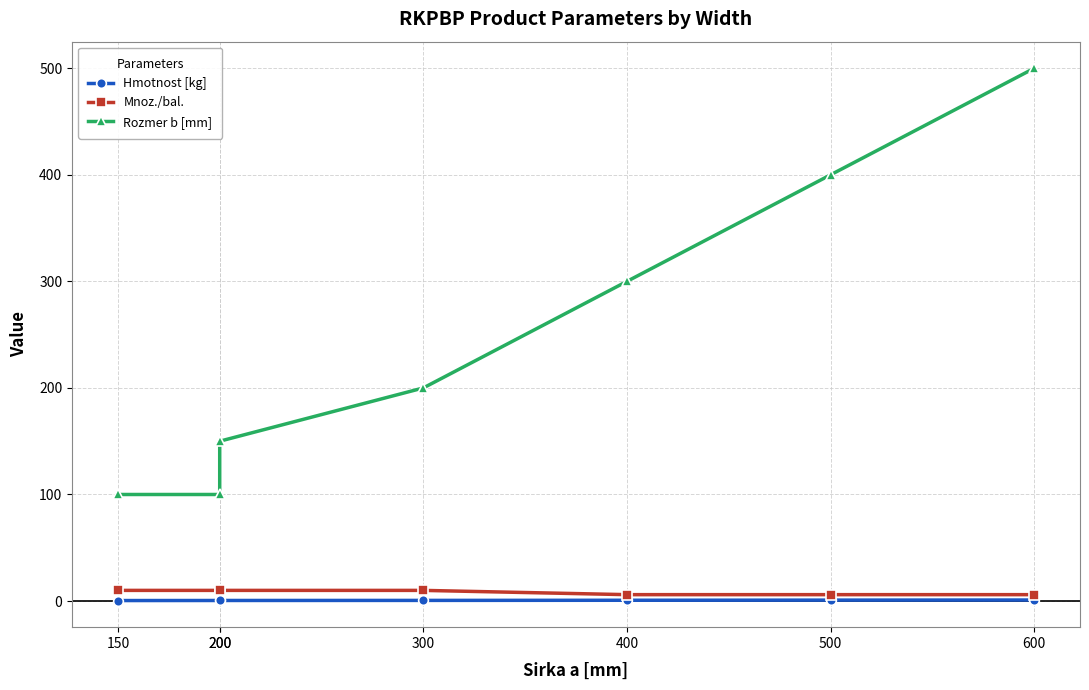

Which series has the largest range (max minus min)?

Rozmer b [mm]